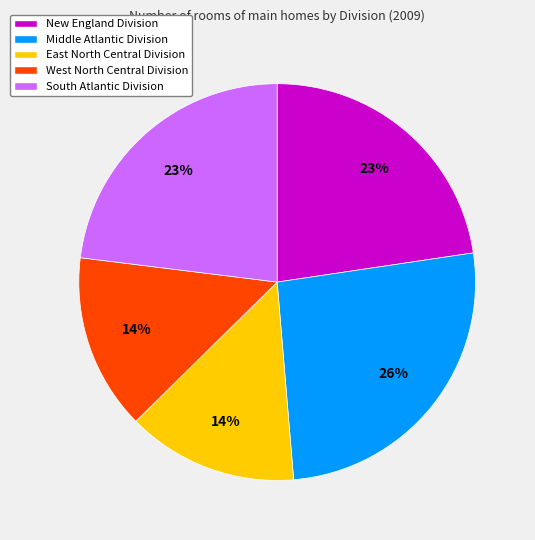

Is there any slice that represents more than half of the pie?

No